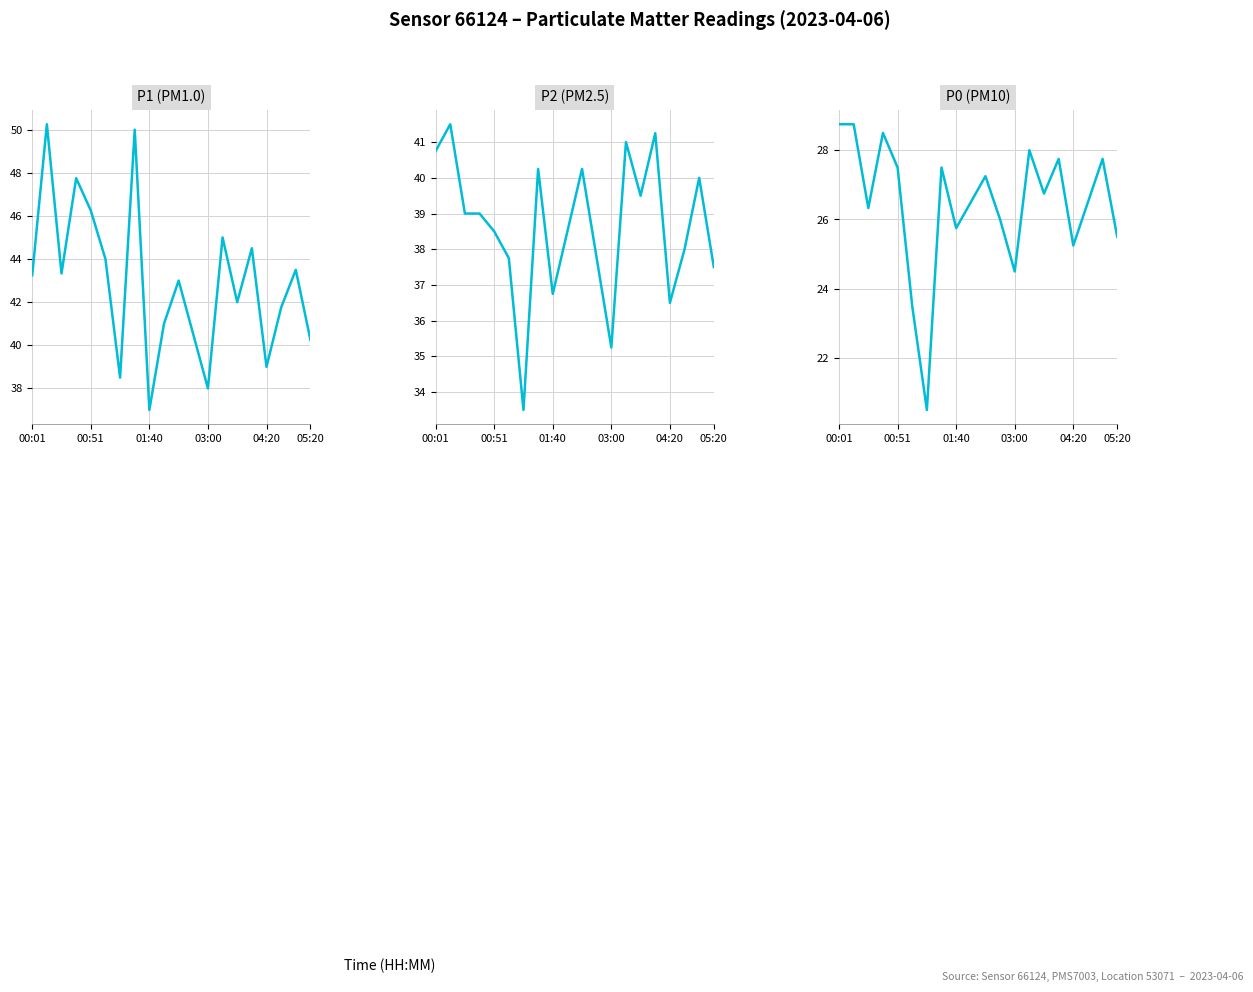

Which series has the largest range (max minus min)?

P1